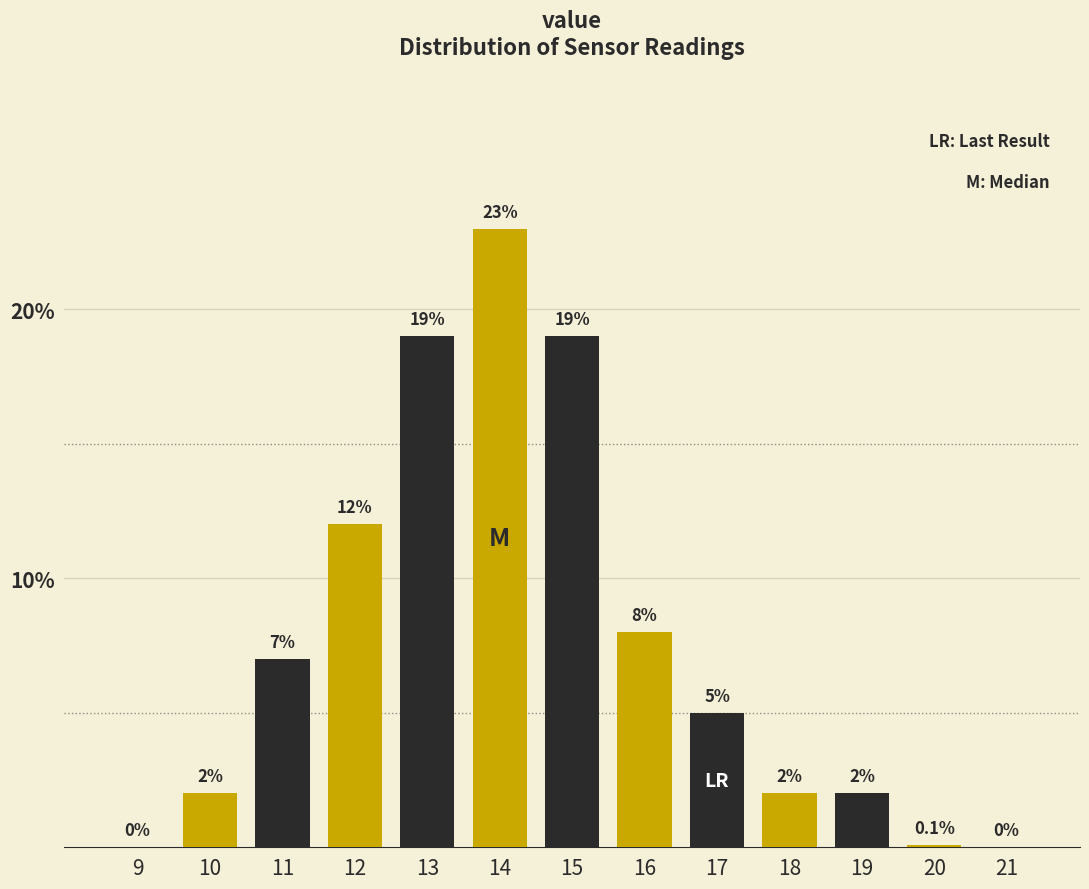

Reading left to right, what are all the values shown in this chart?

9=0.0	10=2.0	11=7.0	12=12.0	13=19.0	14=23.0	15=19.0	16=8.0	17=5.0	18=2.0	19=2.0	20=0.1	21=0.0